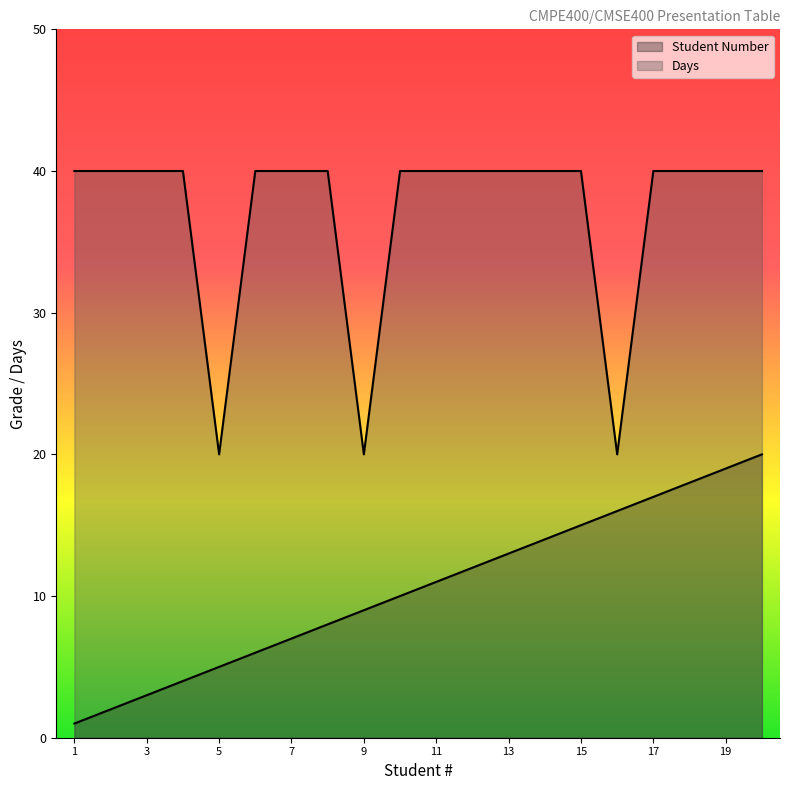

Reading left to right, extract all data points from this chart.

Student Number: 1	2	3	4	5	6	7	8	9	10	11	12	13	14	15	16	17	18	19	20
Days: 40	40	40	40	20	40	40	40	20	40	40	40	40	40	40	20	40	40	40	40